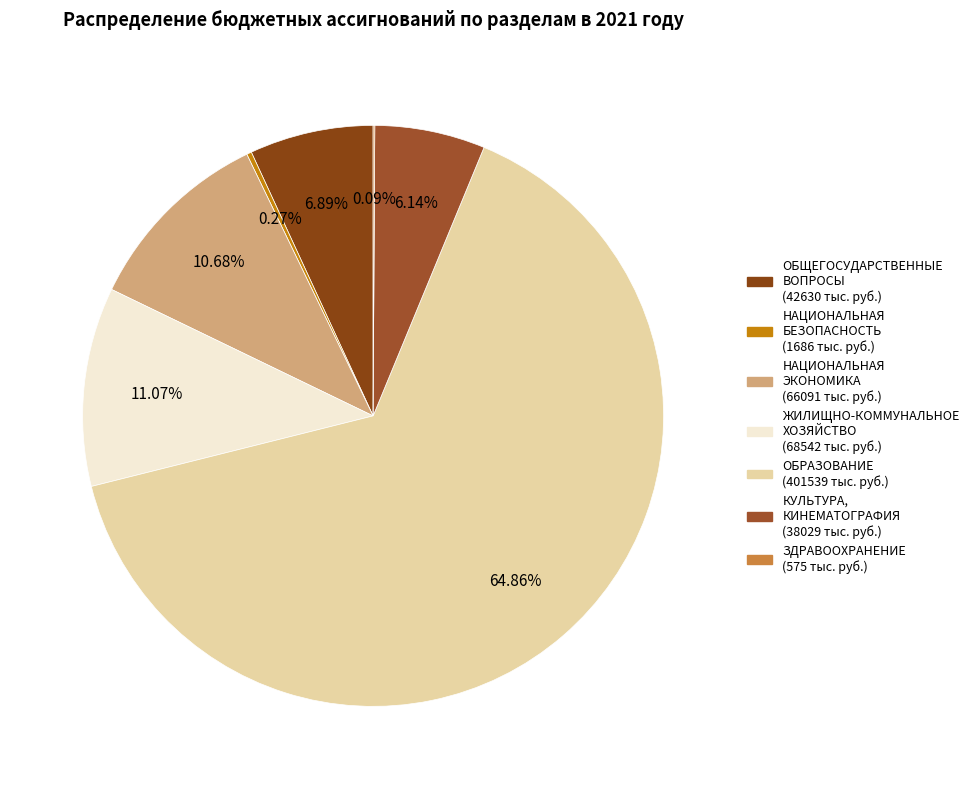

What is the smallest slice in the pie chart?

ЗДРАВООХРАНЕНИЕ